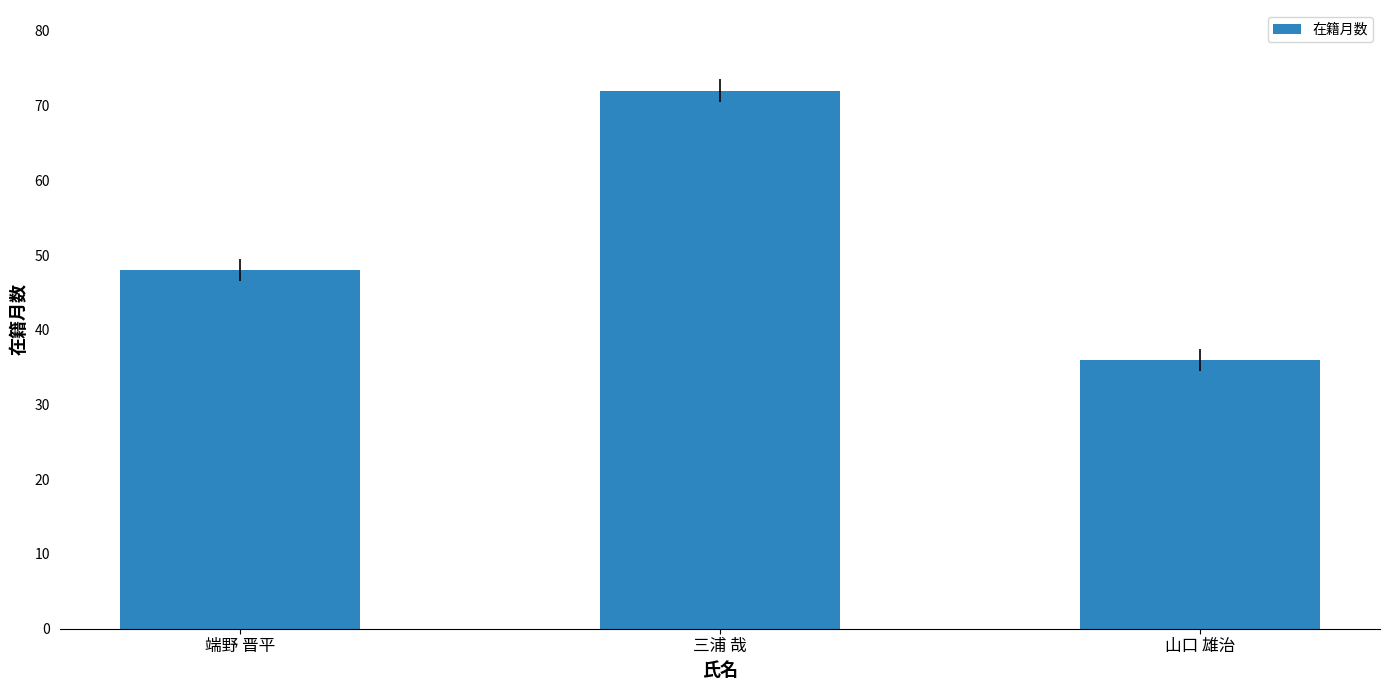

What is the minimum value shown in the chart?

36